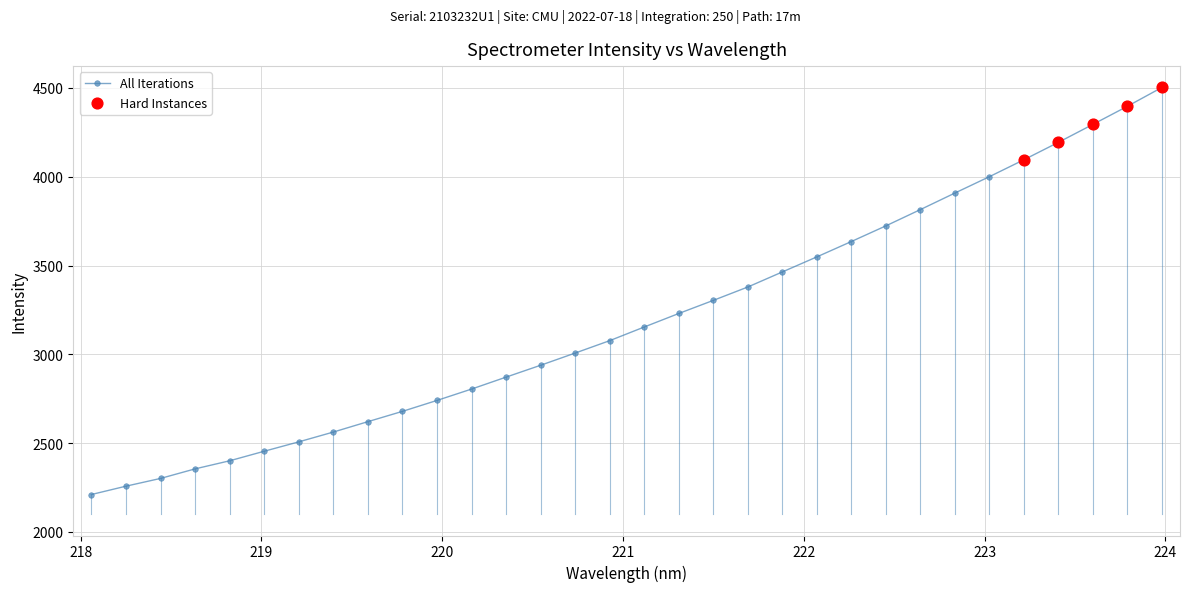

What is the value of the 7th point from the left?

2507.4